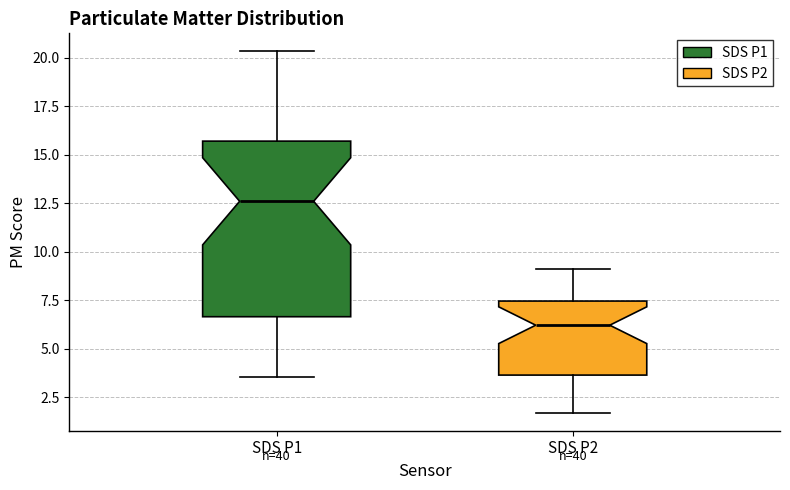

Reading left to right, read every box against the y-axis: the position of its median line, the range the box covers, and the ends of its whiskers. The values are not printed on the chart, so give them approximately, as read against the axis.

SDS P1: median 12.5, box 6.5 to 15.5, whiskers 3.5 to 20.5
SDS P2: median 6.0, box 3.5 to 7.5, whiskers 1.5 to 9.0